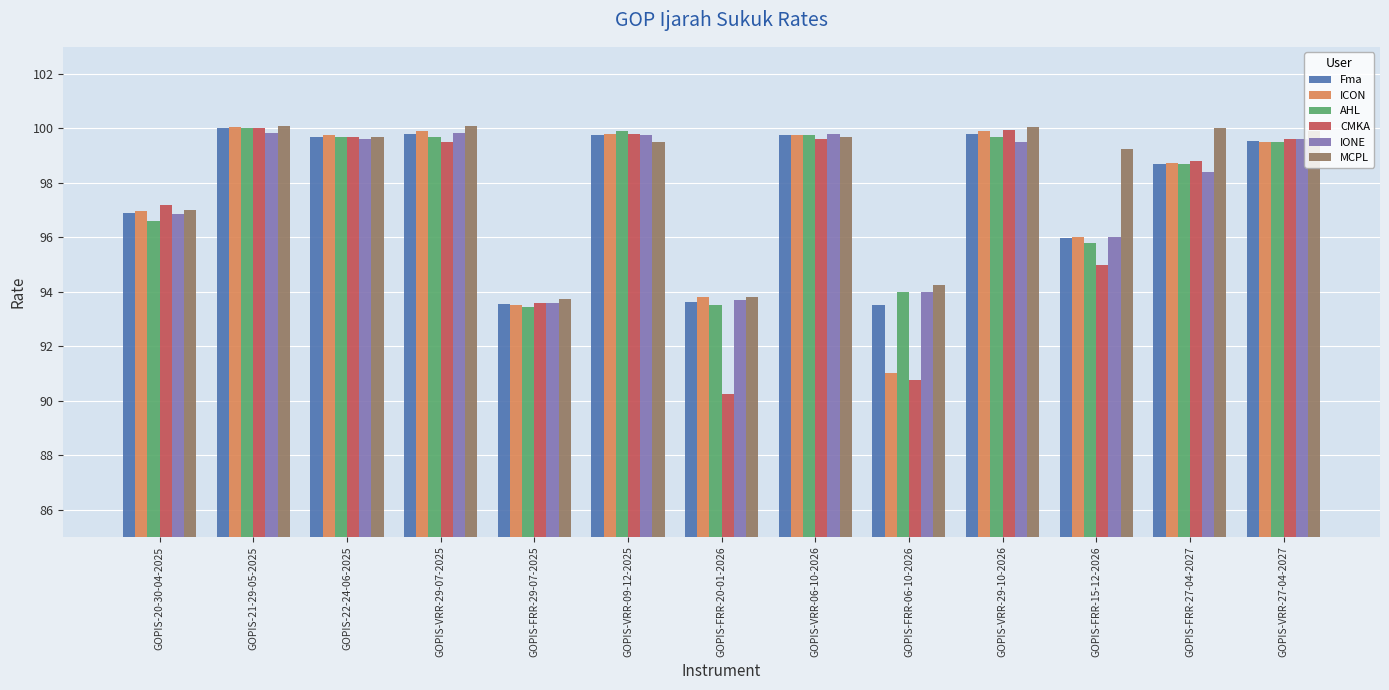

Is the value of ICON at GOPIS-VRR-06-10-2026 greater than the value of AHL at GOPIS-20-30-04-2025?

Yes